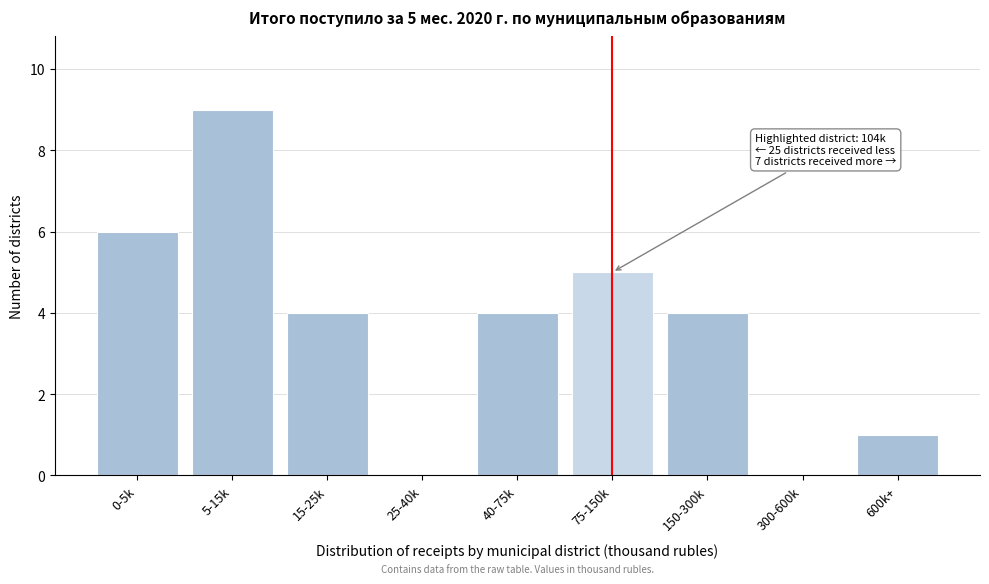

Reading left to right, transcribe all the data shown in this chart.

0-5k=6	5-15k=9	15-25k=4	25-40k=0	40-75k=4	75-150k=5	150-300k=4	300-600k=0	600k+=1